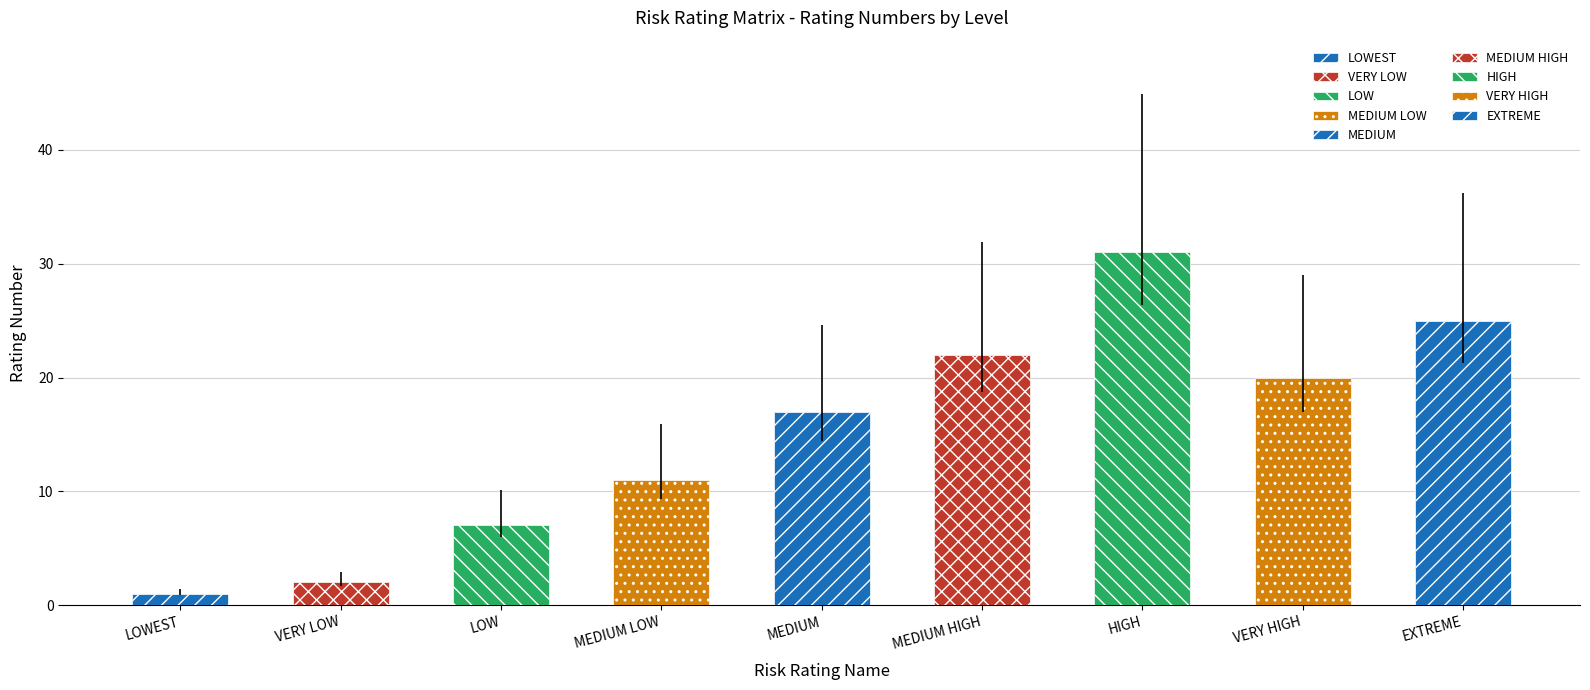

Does the chart contain stacked bars?

No